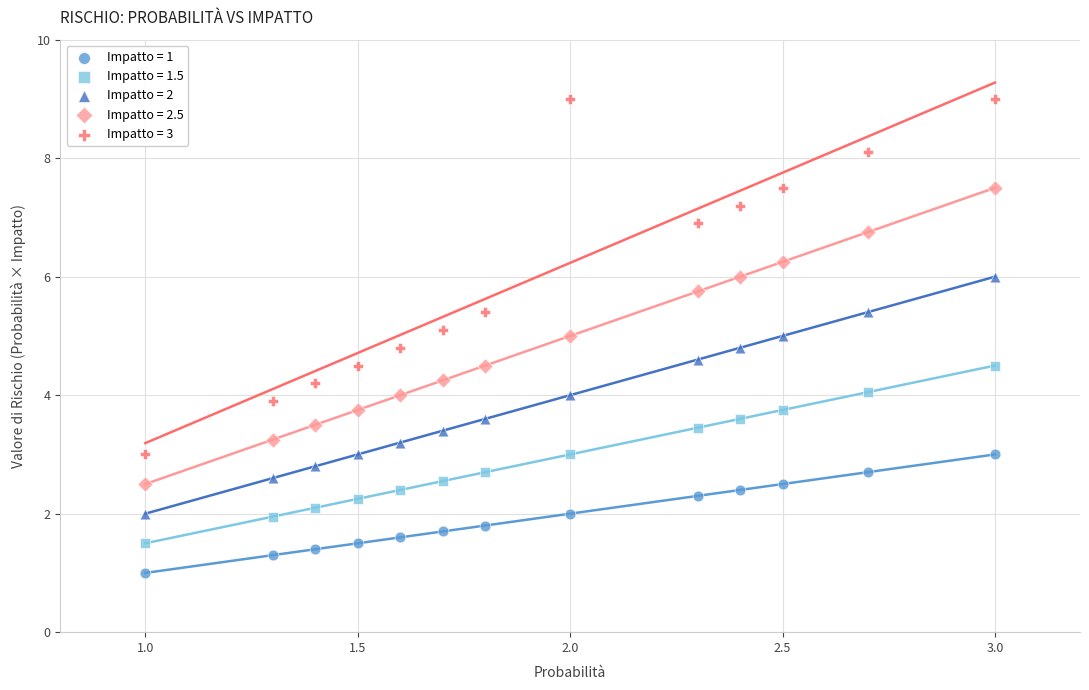

Which series reaches the minimum Y coordinate?

Impatto = 1